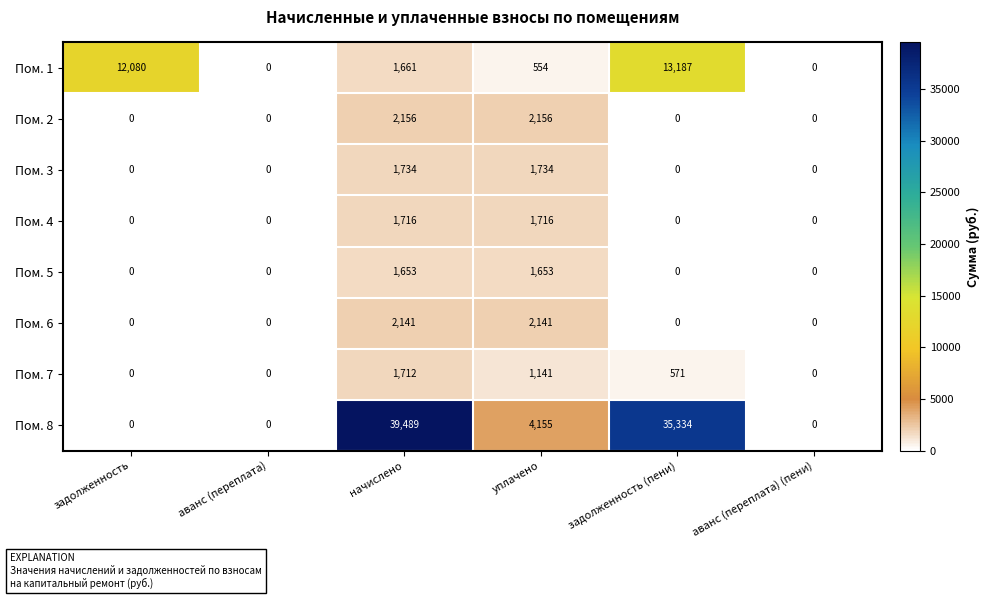

What is the total value across all series at начислено?

52262